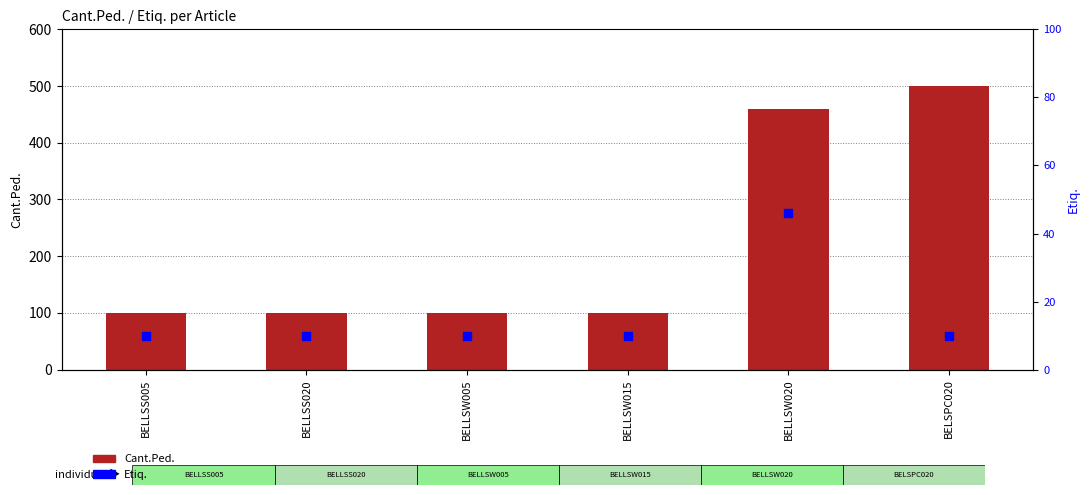

At which category is the sum across all series the highest?

BELSPC020